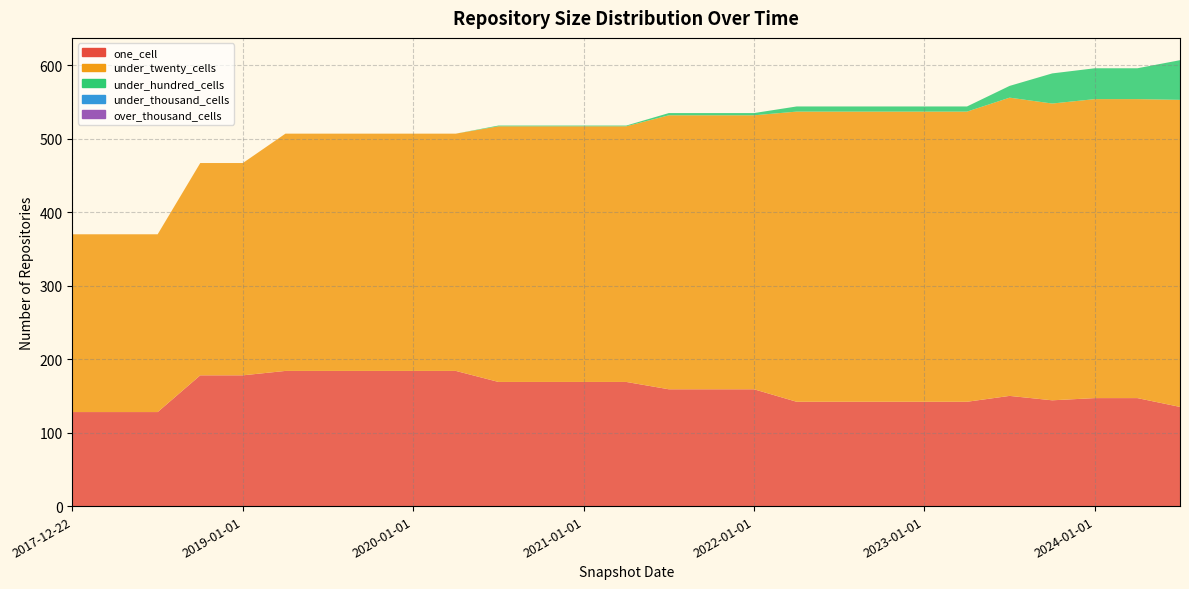

Reading right to left, list all the values displayed in this chart.

one_cell: 2024-07-01=135	2024-04-01=147	2024-01-01=147	2023-10-01=144	2023-07-01=150	2023-04-01=142	2023-01-01=142	2022-10-01=142	2022-07-01=142	2022-04-01=142	2022-01-01=159	2021-10-01=159	2021-07-01=159	2021-04-01=169	2021-01-01=169	2020-10-01=169	2020-07-01=169	2020-04-01=184	2020-01-01=184	2019-10-09=184	2019-07-01=184	2019-04-06=184	2019-01-01=178	2018-09-28=178	2018-07-11=128	2018-04-09=128	2017-12-22=128
under_twenty_cells: 2024-07-01=418	2024-04-01=407	2024-01-01=407	2023-10-01=404	2023-07-01=406	2023-04-01=395	2023-01-01=395	2022-10-01=395	2022-07-01=395	2022-04-01=395	2022-01-01=373	2021-10-01=373	2021-07-01=373	2021-04-01=348	2021-01-01=348	2020-10-01=348	2020-07-01=348	2020-04-01=323	2020-01-01=323	2019-10-09=323	2019-07-01=323	2019-04-06=323	2019-01-01=289	2018-09-28=289	2018-07-11=242	2018-04-09=242	2017-12-22=242
under_hundred_cells: 2024-07-01=54	2024-04-01=42	2024-01-01=42	2023-10-01=41	2023-07-01=16	2023-04-01=7	2023-01-01=7	2022-10-01=7	2022-07-01=7	2022-04-01=7	2022-01-01=3	2021-10-01=3	2021-07-01=3	2021-04-01=1	2021-01-01=1	2020-10-01=1	2020-07-01=1	2020-04-01=0	2020-01-01=0	2019-10-09=0	2019-07-01=0	2019-04-06=0	2019-01-01=0	2018-09-28=0	2018-07-11=0	2018-04-09=0	2017-12-22=0
under_thousand_cells: 2024-07-01=0	2024-04-01=0	2024-01-01=0	2023-10-01=0	2023-07-01=0	2023-04-01=0	2023-01-01=0	2022-10-01=0	2022-07-01=0	2022-04-01=0	2022-01-01=0	2021-10-01=0	2021-07-01=0	2021-04-01=0	2021-01-01=0	2020-10-01=0	2020-07-01=0	2020-04-01=0	2020-01-01=0	2019-10-09=0	2019-07-01=0	2019-04-06=0	2019-01-01=0	2018-09-28=0	2018-07-11=0	2018-04-09=0	2017-12-22=0
over_thousand_cells: 2024-07-01=0	2024-04-01=0	2024-01-01=0	2023-10-01=0	2023-07-01=0	2023-04-01=0	2023-01-01=0	2022-10-01=0	2022-07-01=0	2022-04-01=0	2022-01-01=0	2021-10-01=0	2021-07-01=0	2021-04-01=0	2021-01-01=0	2020-10-01=0	2020-07-01=0	2020-04-01=0	2020-01-01=0	2019-10-09=0	2019-07-01=0	2019-04-06=0	2019-01-01=0	2018-09-28=0	2018-07-11=0	2018-04-09=0	2017-12-22=0